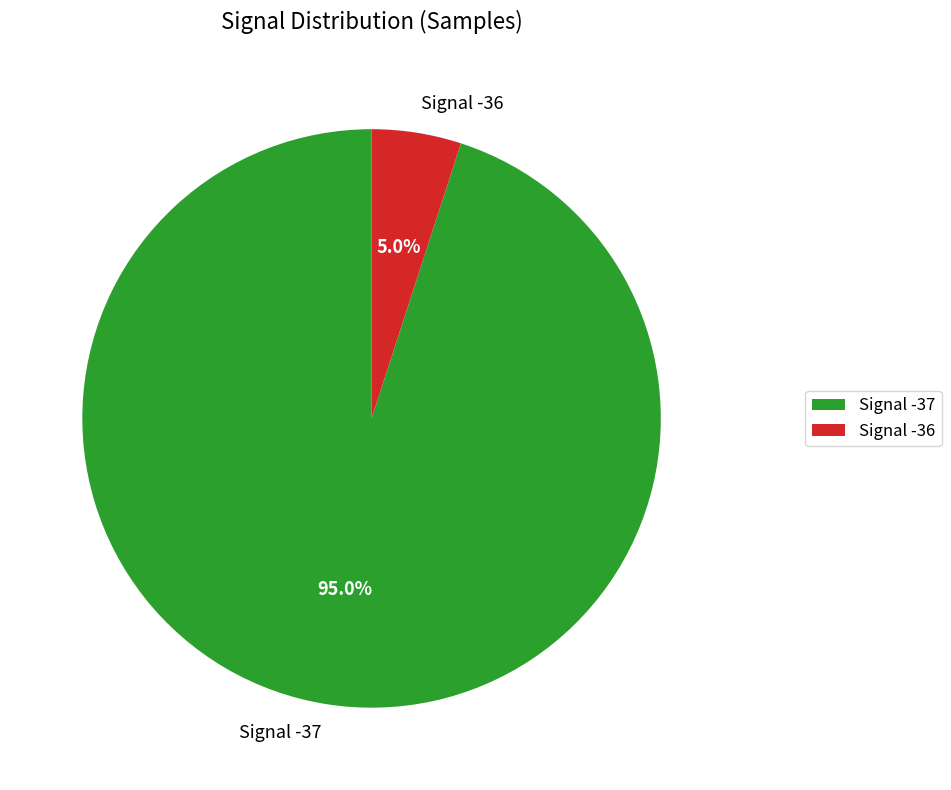

Is the sum of Signal -36 and Signal -37 greater than half?

Yes